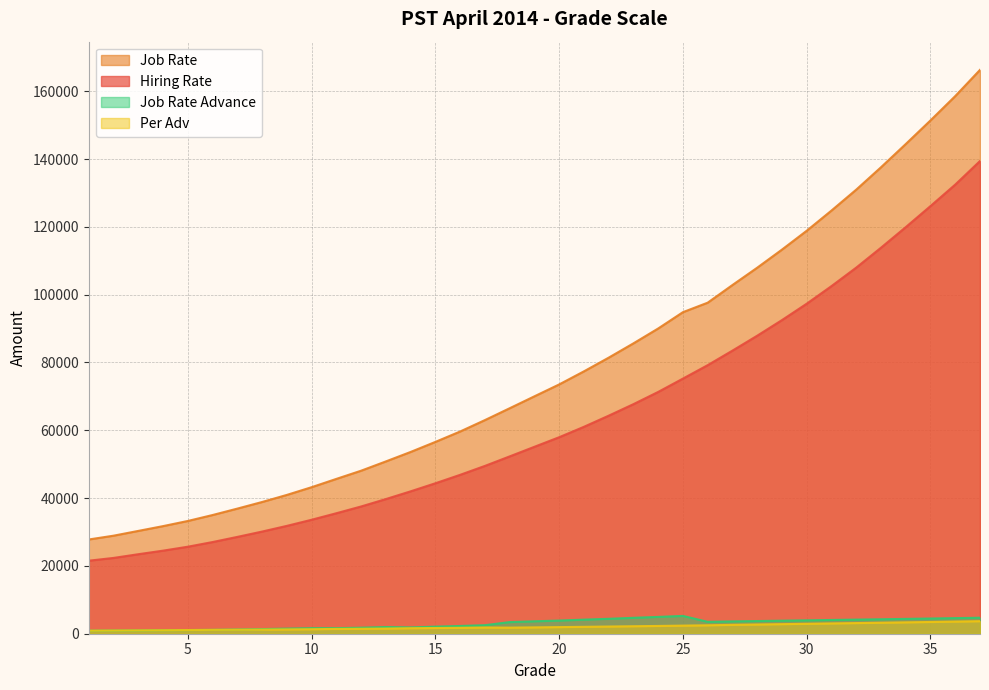

True or false: Hiring Rate and Job Rate Advance intersect in this chart.

False